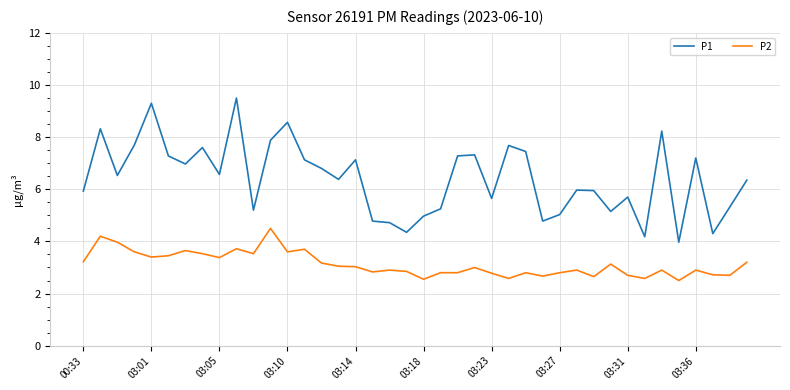

True or false: P1 has more than 0 points higher than both neighbors.

True